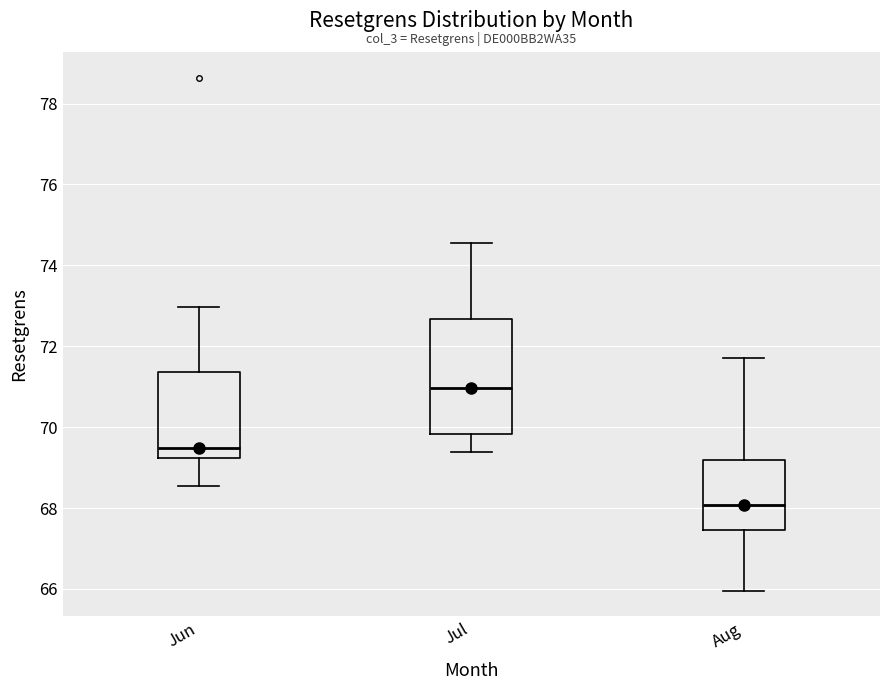

Comparing the boxes themselves (not the whiskers), which one is the tallest?

Jul